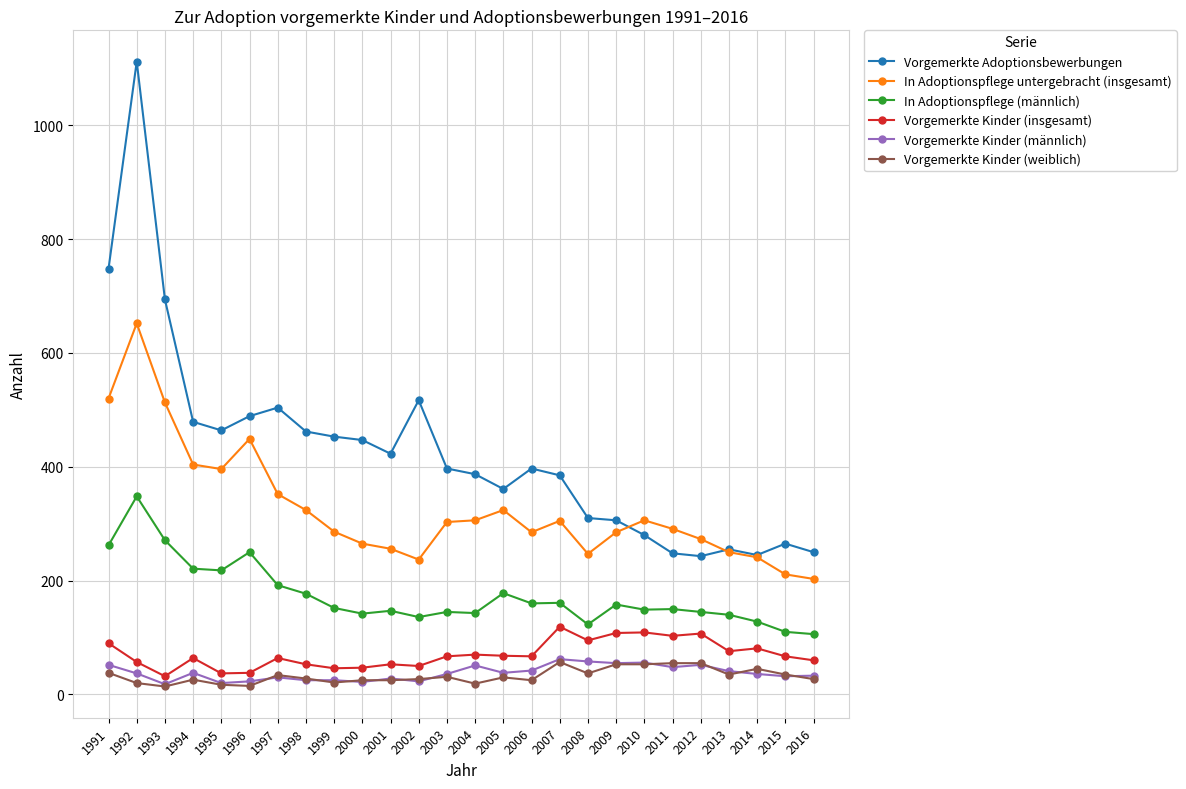

Is the value of Vorgemerkte Adoptionsbewerbungen at 1995 greater than the value of Vorgemerkte Kinder (weiblich) at 2001?

Yes